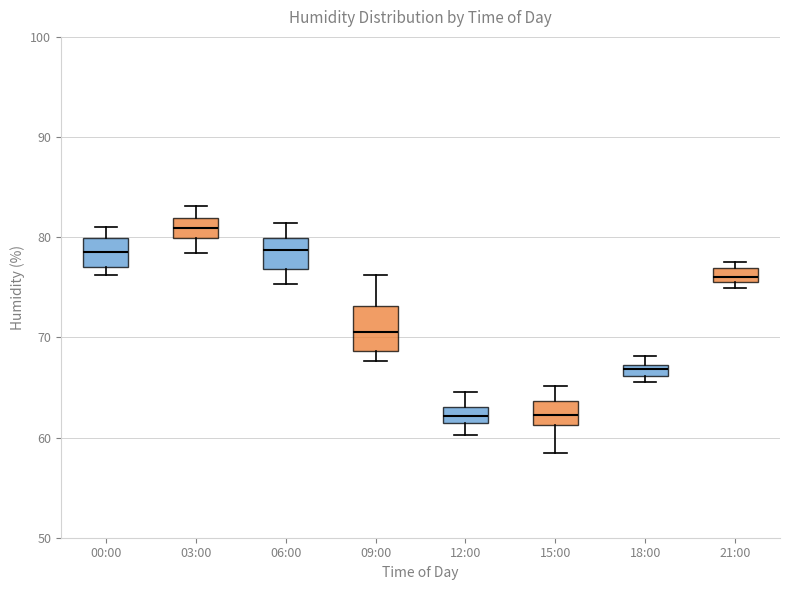

Which box's median line is the highest?

03:00